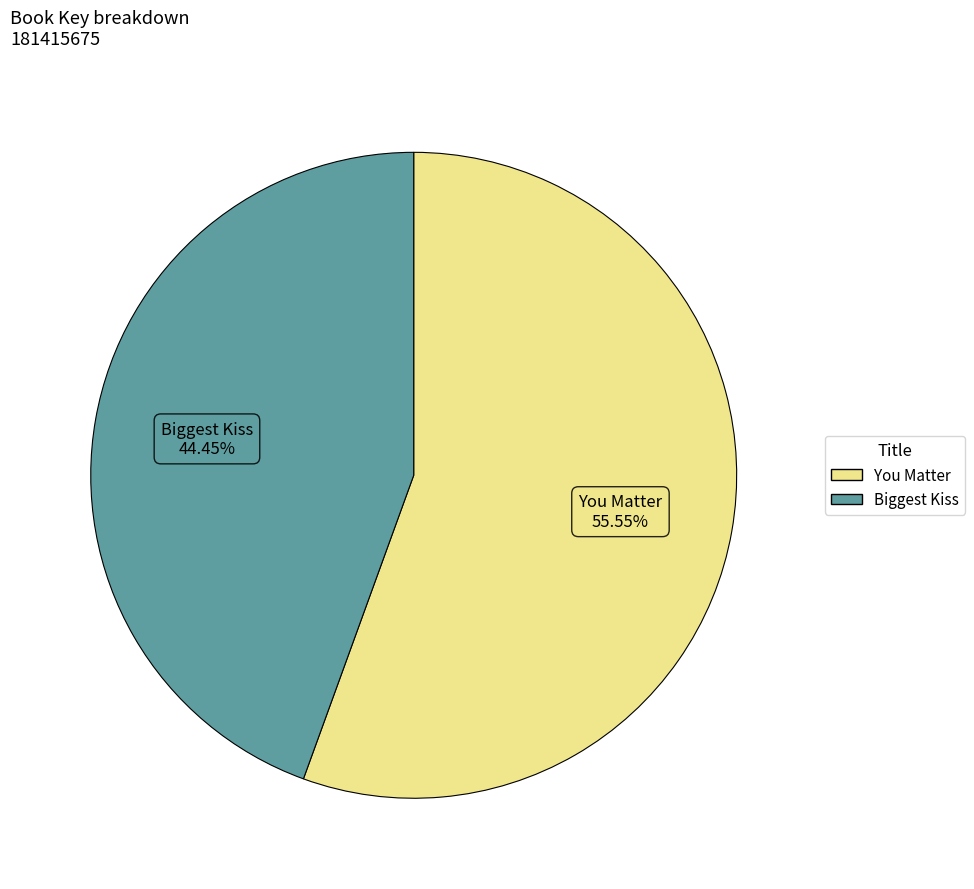

Does any single category account for the majority?

Yes